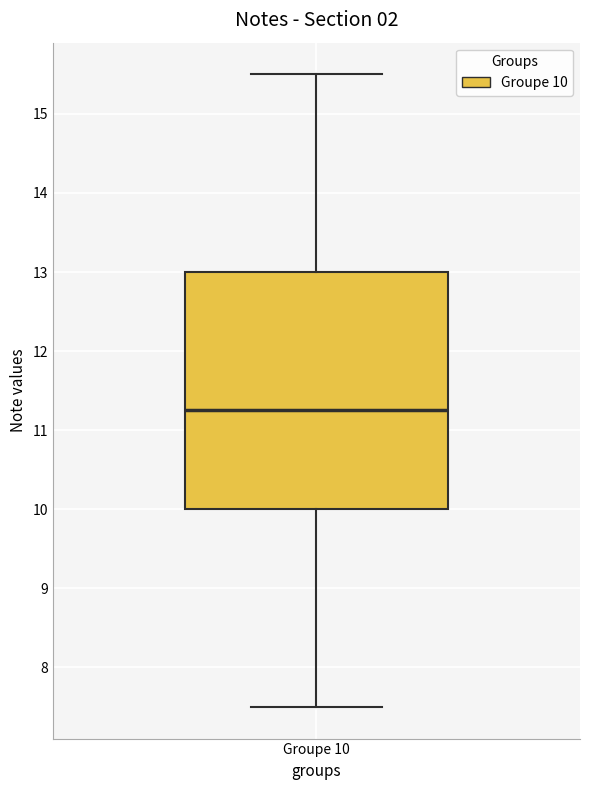

Where does the lower whisker of the box for Groupe 10 end on the y-axis? The values are not printed on the chart, so give them approximately, as read against the axis.

7.5